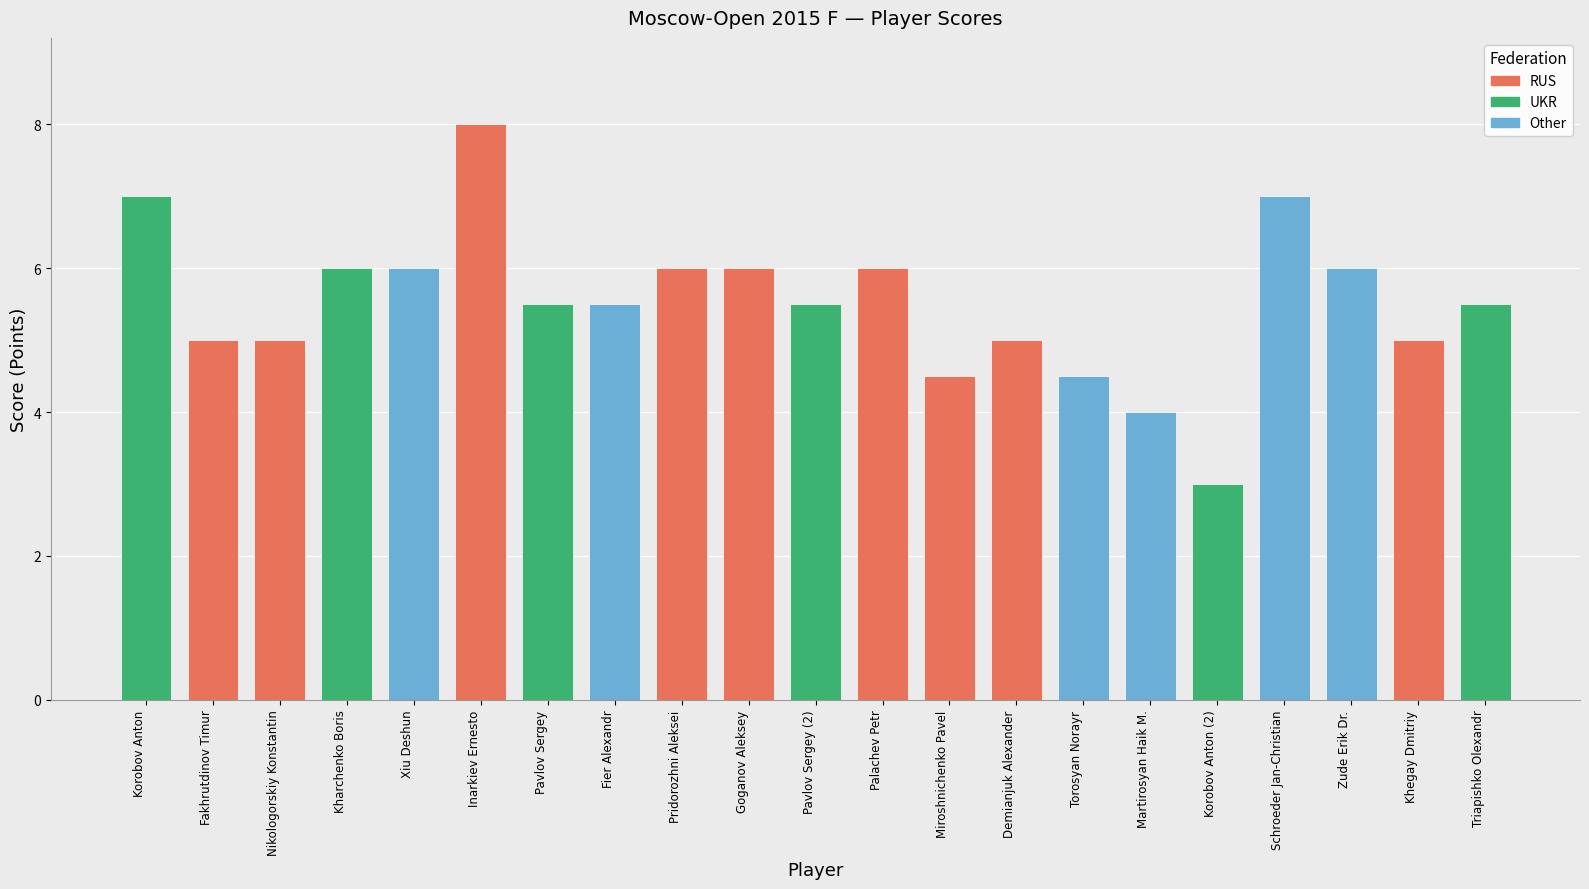

What is the change in value from Pavlov Sergey (2) to Khegay Dmitriy?

-0.5